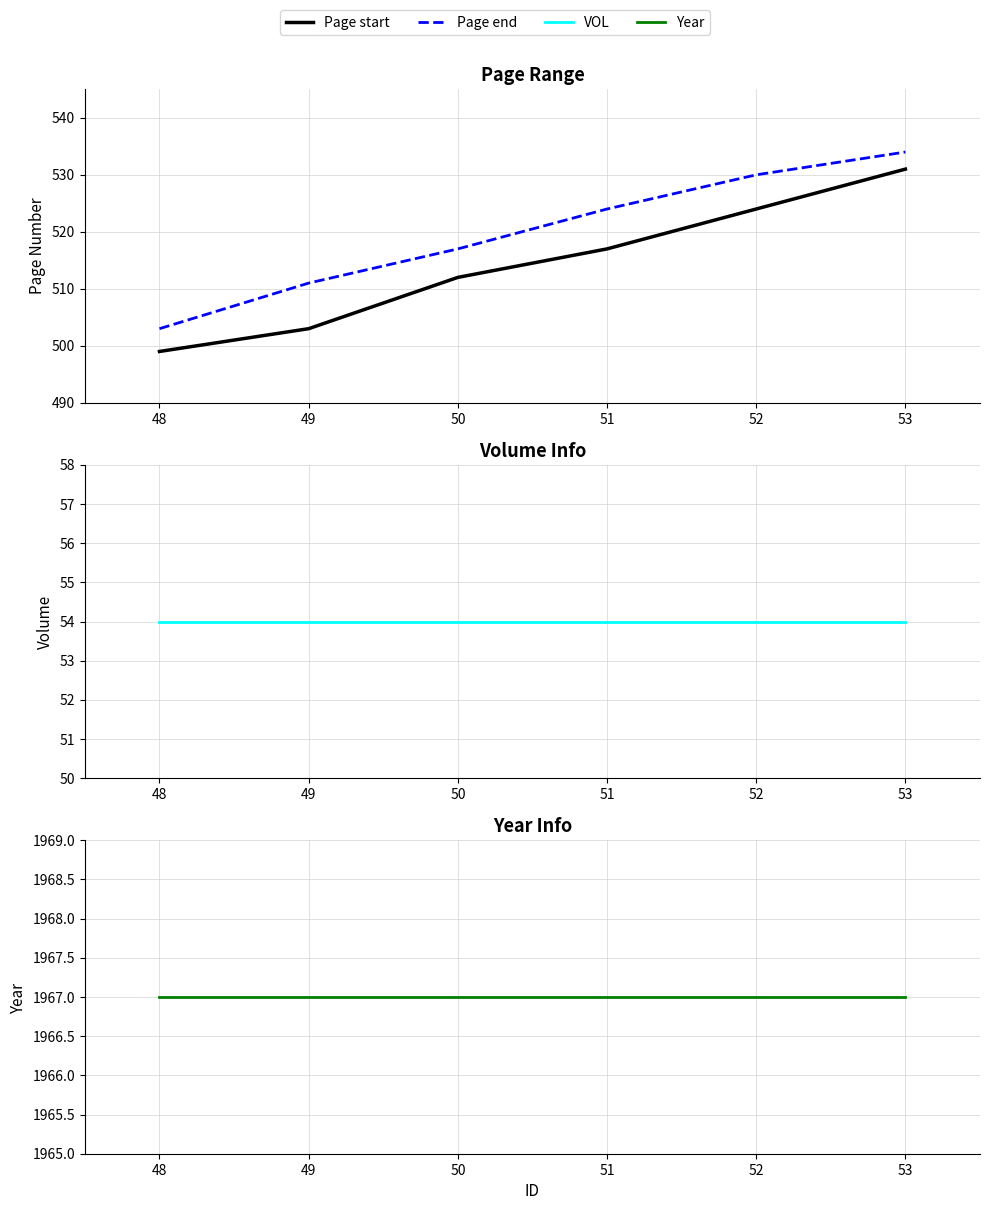

Which series has the largest range (max minus min)?

Page start